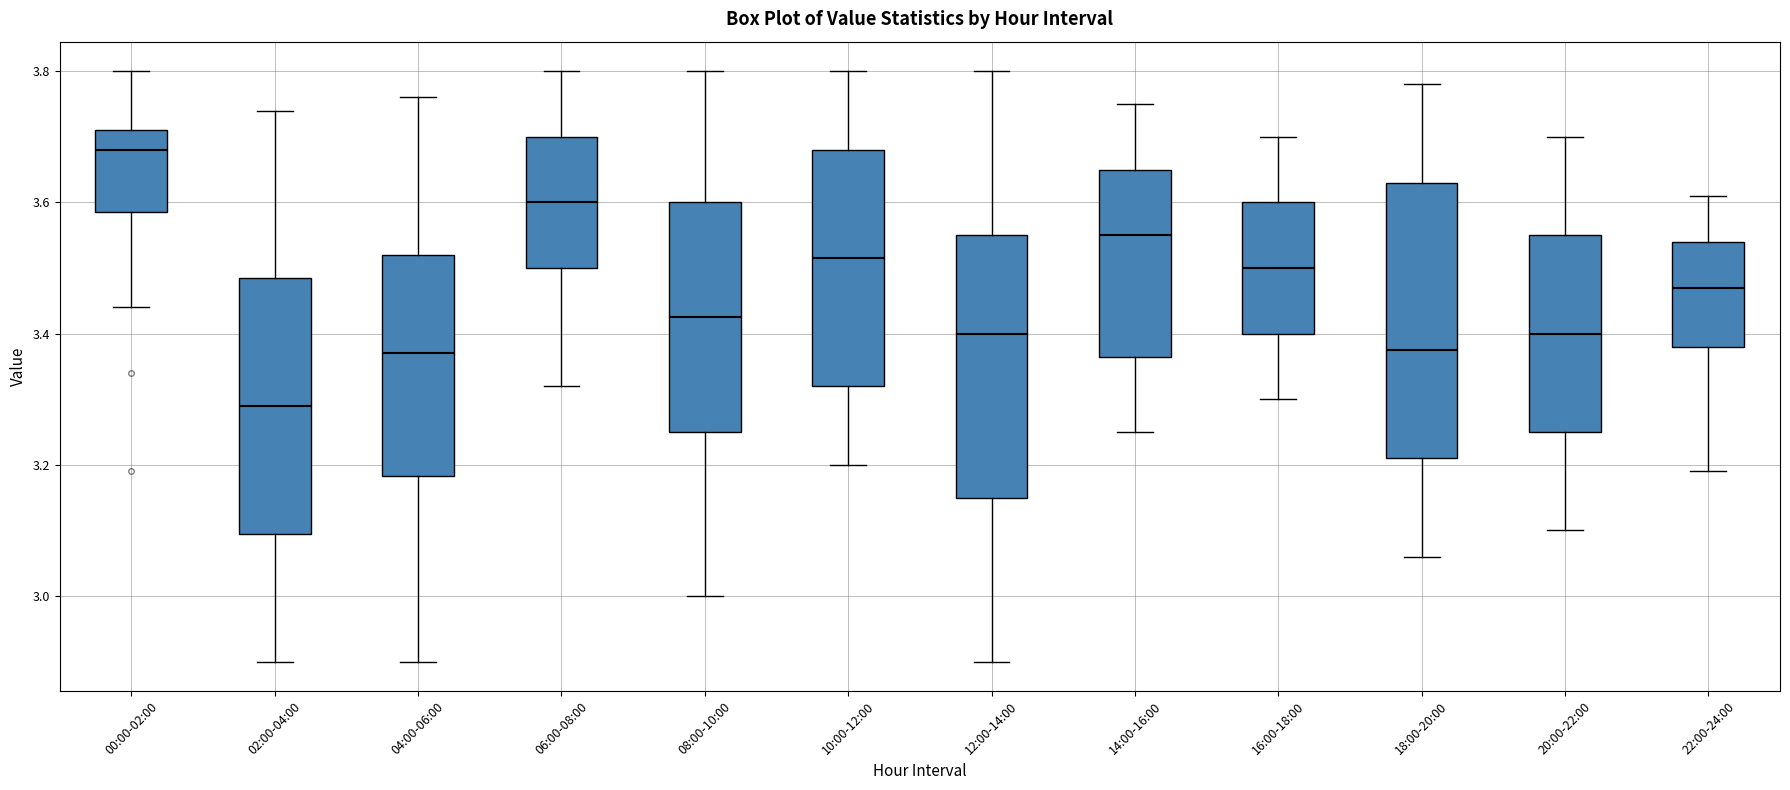

Comparing the boxes themselves (not the whiskers), which one is the tallest?

18:00-20:00